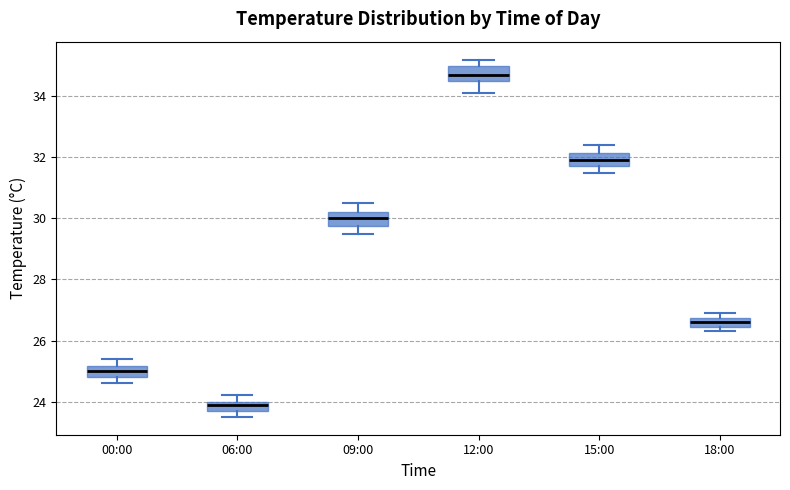

Which box has the highest median line?

12:00